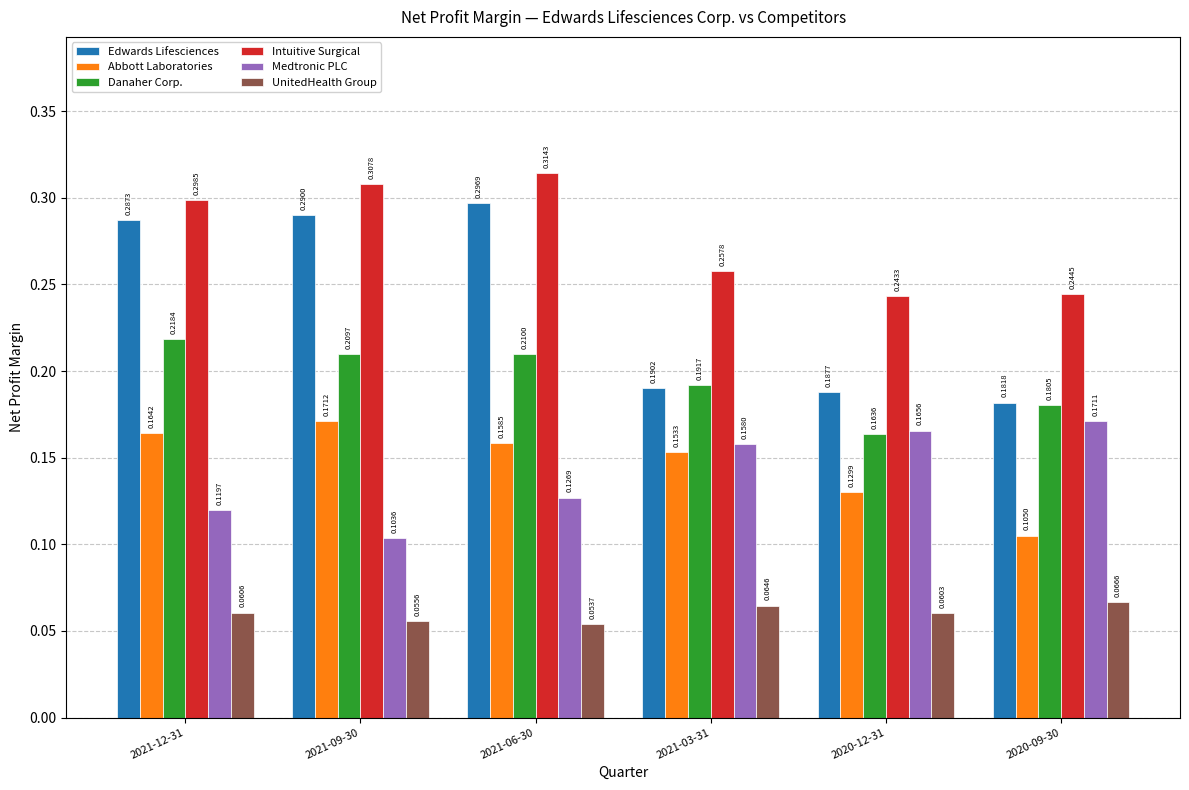

List the labels in order of Medtronic PLC value, smallest first.

2021-09-30, 2021-12-31, 2021-06-30, 2021-03-31, 2020-12-31, 2020-09-30